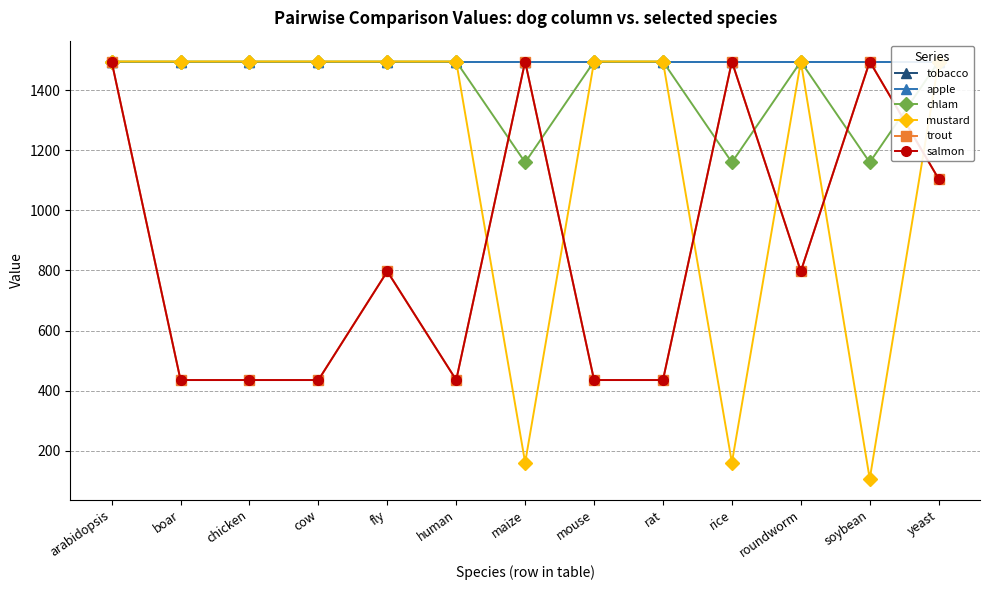

How many lines are shown in the chart?

6